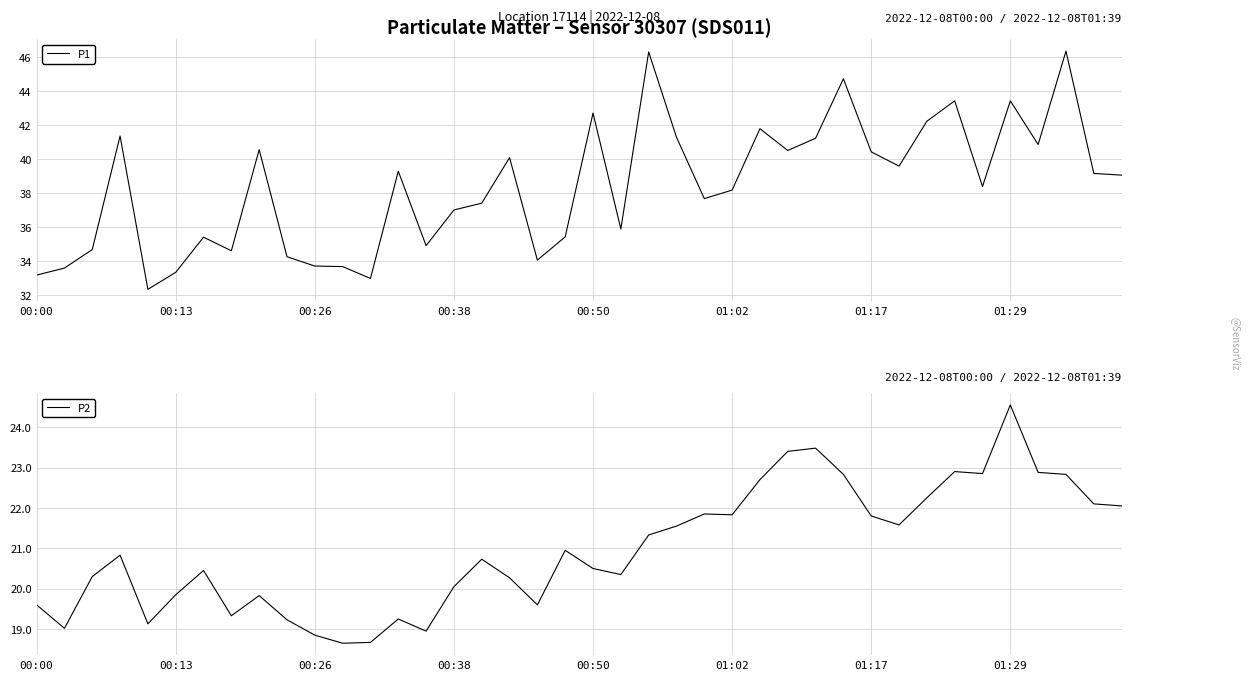

True or false: P1 has a value of 56.8 at 00:00.

False